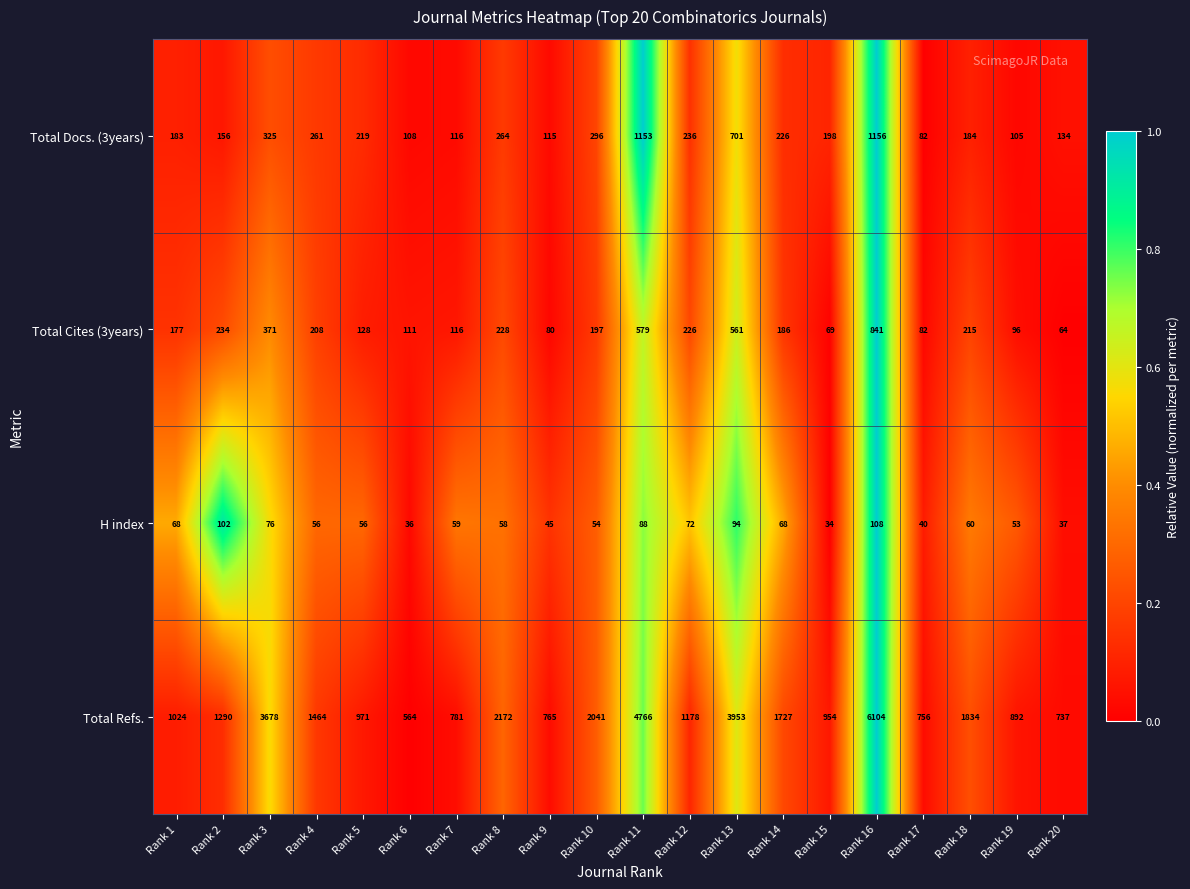

The value of H index at Rank 20 is 37. True or false?

True